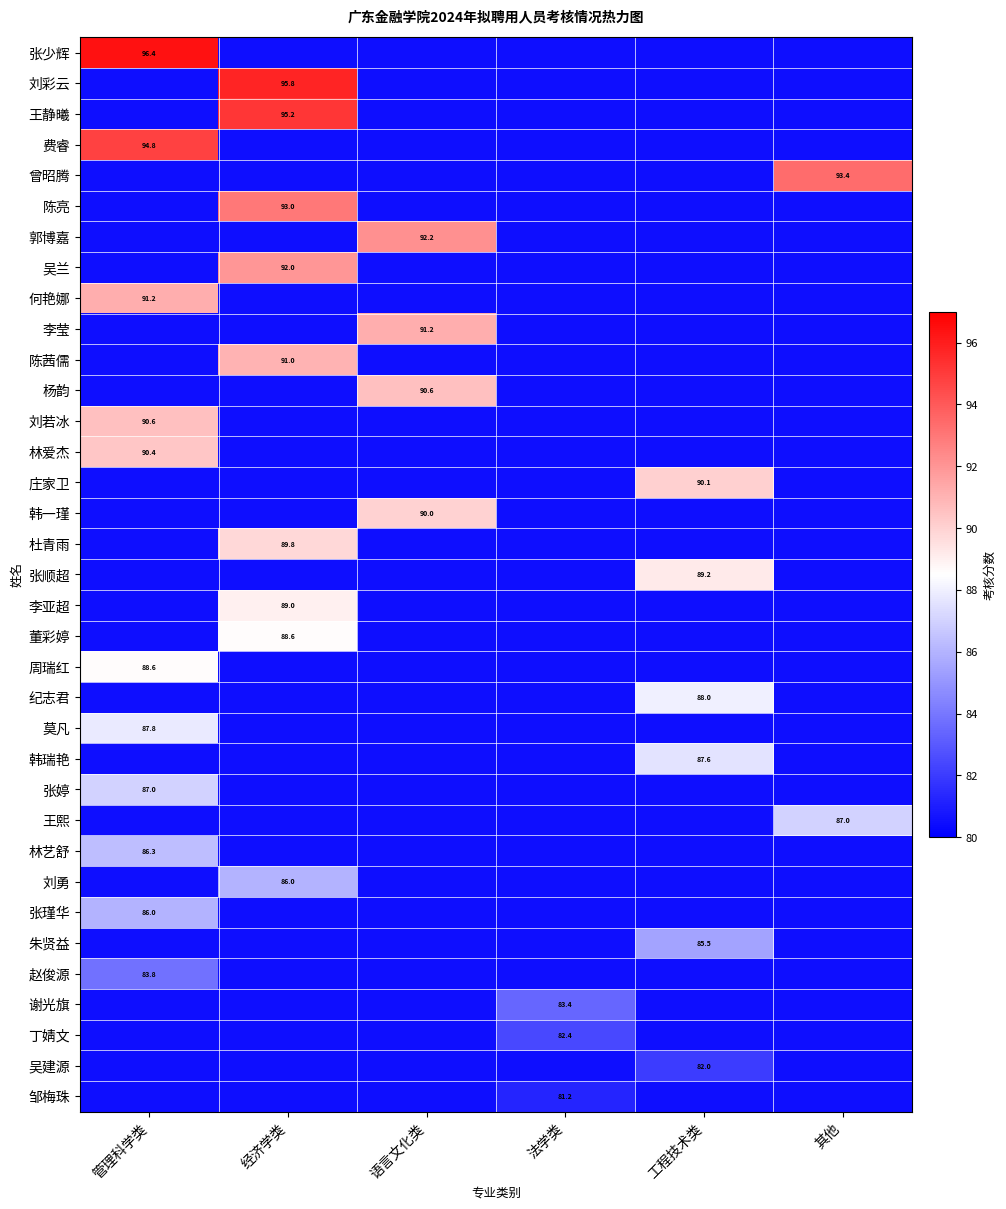

The value of 刘勇 at 经济学类 is 86.0. True or false?

True